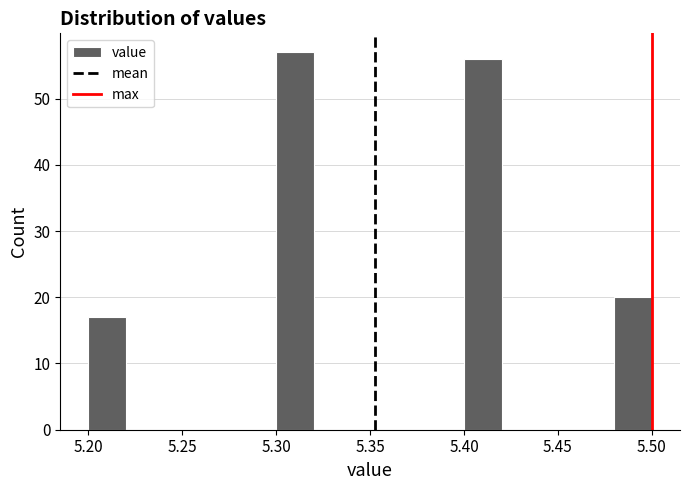

Reading left to right, list every bar in this chart as the range it spans on the x-axis followed by its height. The values are not printed on the chart, so give them approximately, as read against the axis.

5.20 to 5.22: 17
5.22 to 5.24: 0
5.24 to 5.26: 0
5.26 to 5.28: 0
5.28 to 5.30: 0
5.30 to 5.32: 57
5.32 to 5.34: 0
5.34 to 5.36: 0
5.36 to 5.38: 0
5.38 to 5.40: 0
5.40 to 5.42: 56
5.42 to 5.44: 0
5.44 to 5.46: 0
5.46 to 5.48: 0
5.48 to 5.50: 20